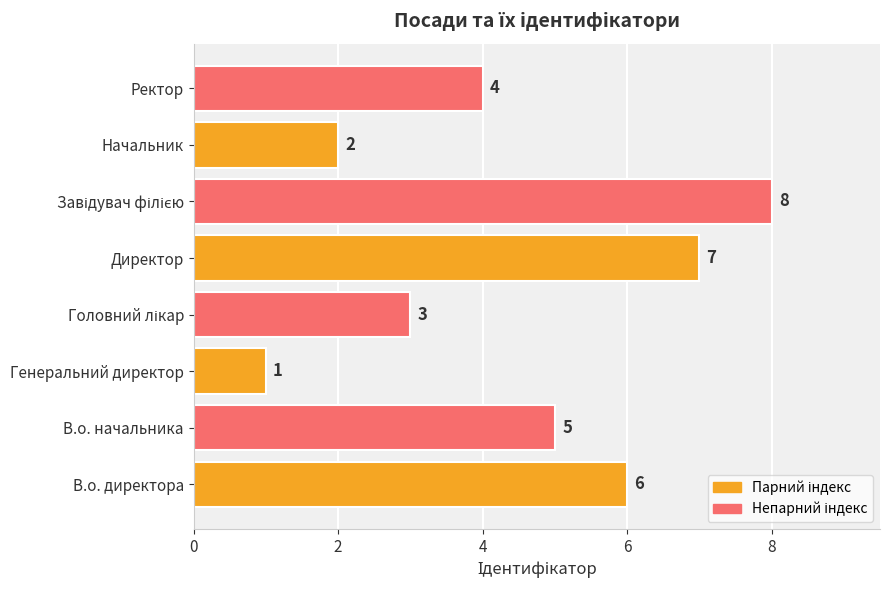

Reading bottom to top, extract all data points from this chart.

6	5	1	3	7	8	2	4